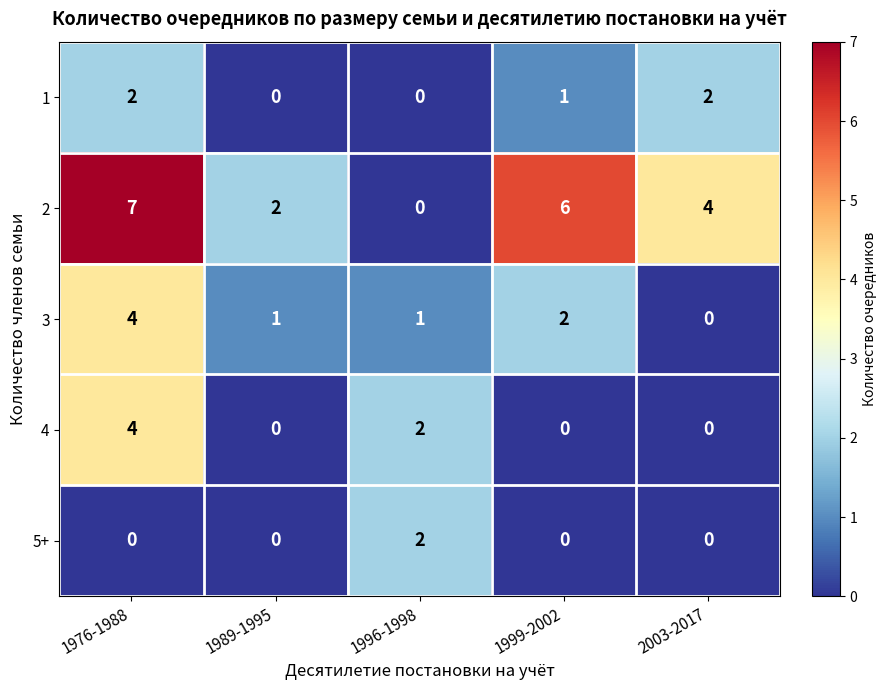

What is the difference between the highest and lowest values at 1976-1988?

7